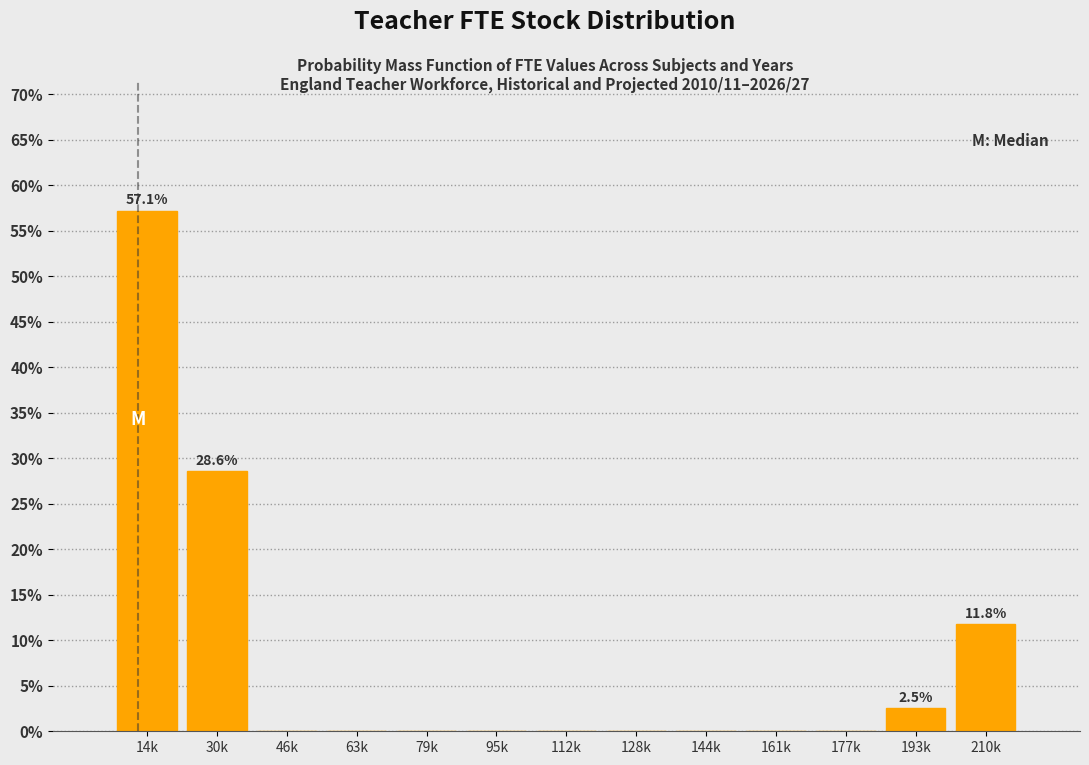

Reading left to right, extract all data points from this chart.

14k=57.1	30k=28.6	46k=0.0	63k=0.0	79k=0.0	95k=0.0	112k=0.0	128k=0.0	144k=0.0	161k=0.0	177k=0.0	193k=2.5	210k=11.8